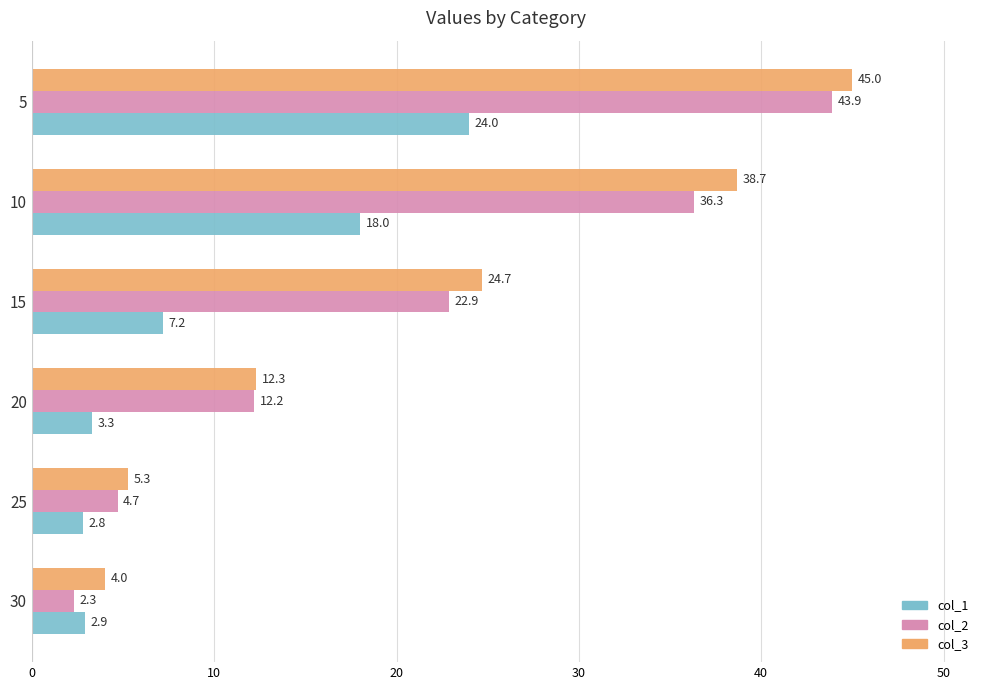

Rank the series at 25 from lowest to highest value.

col_1, col_2, col_3